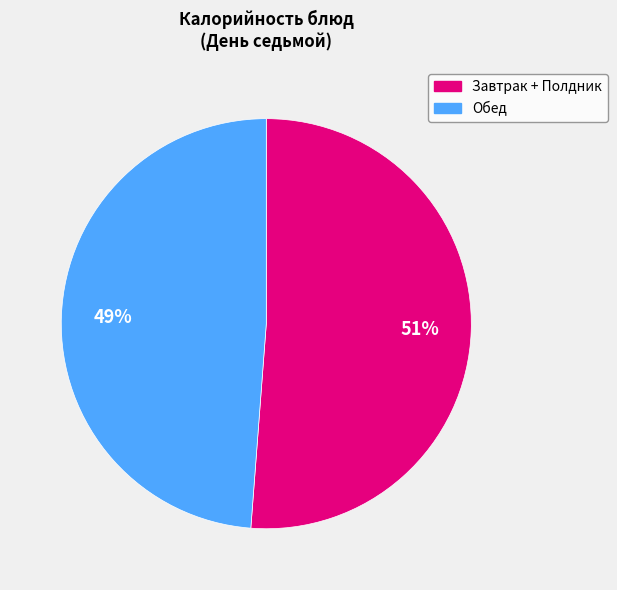

To the nearest percent, what is the difference between the largest and smallest slice percentages?

2%